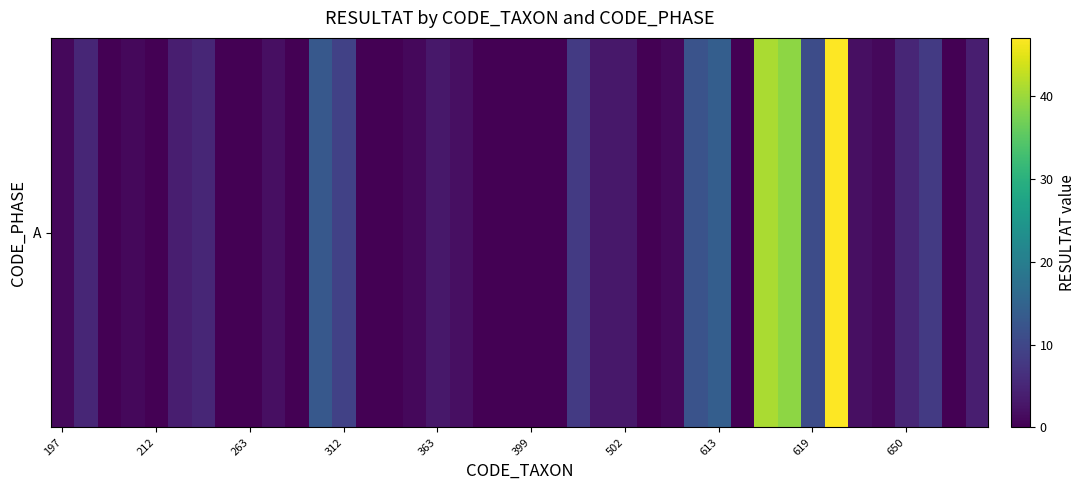

How many data points are less than 2?

19